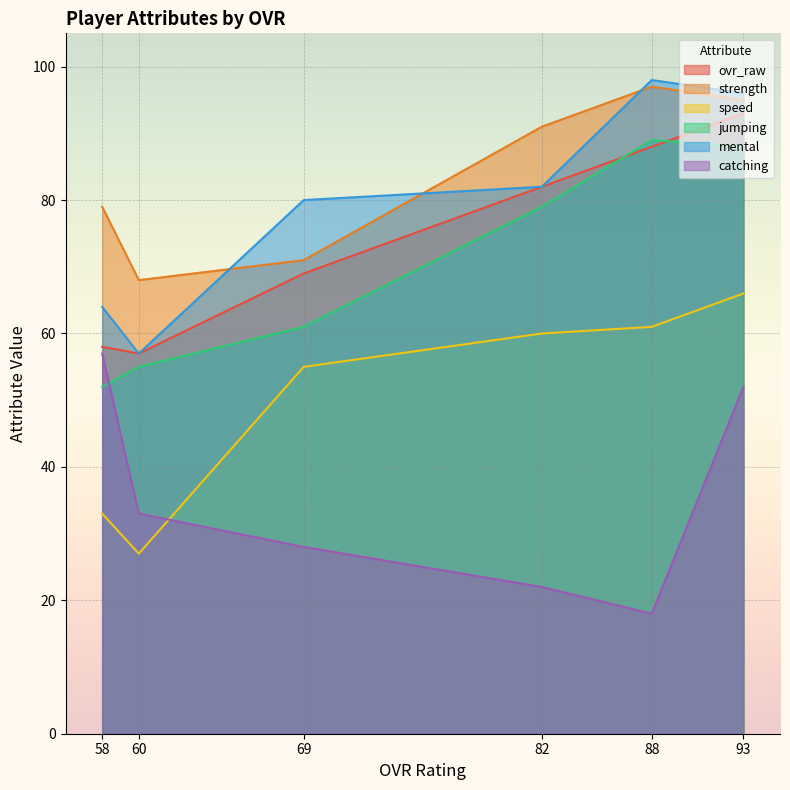

What is the average value of the strength series?

84